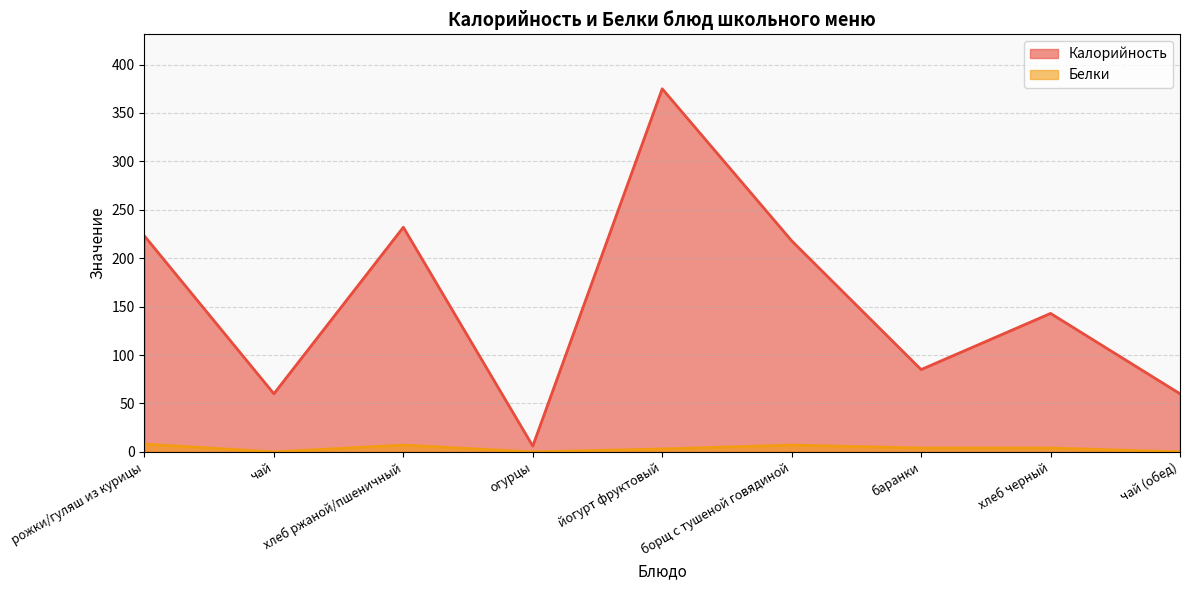

What are all the series names shown in the legend?

Калорийность, Белки